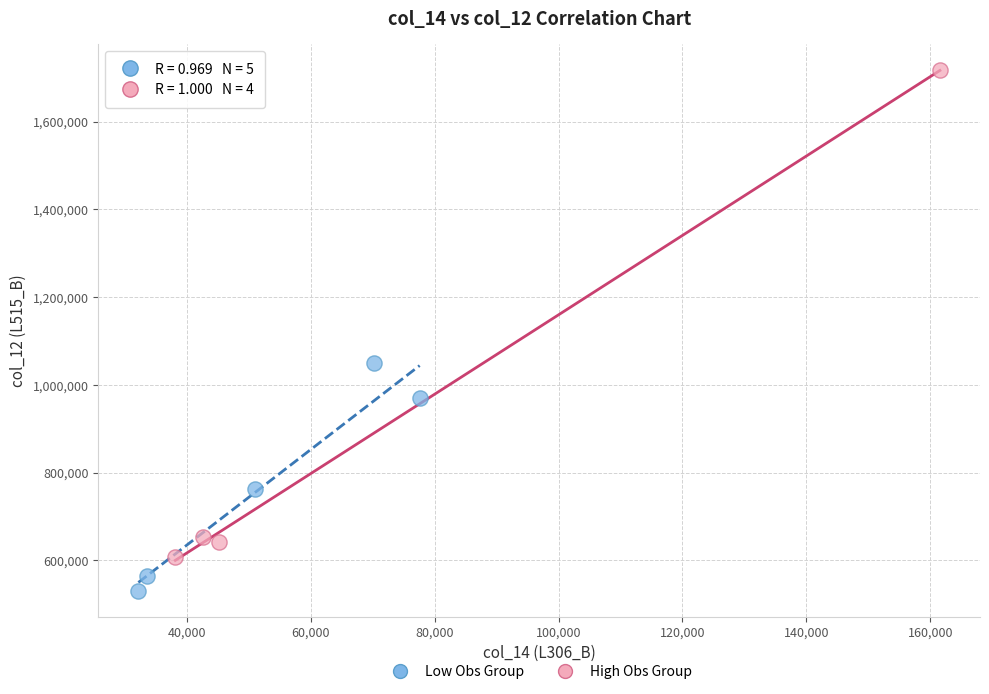

Which series reaches the minimum Y coordinate?

Low Obs Group